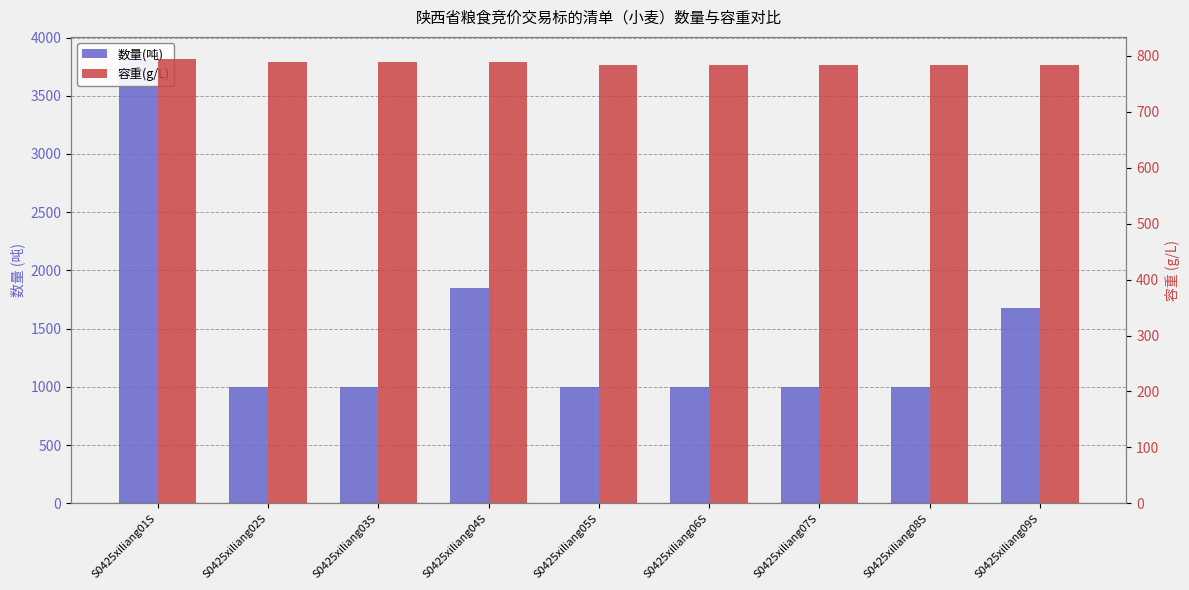

The value of 容重(g/L) at S0425xiliang08S is 784.0. True or false?

True